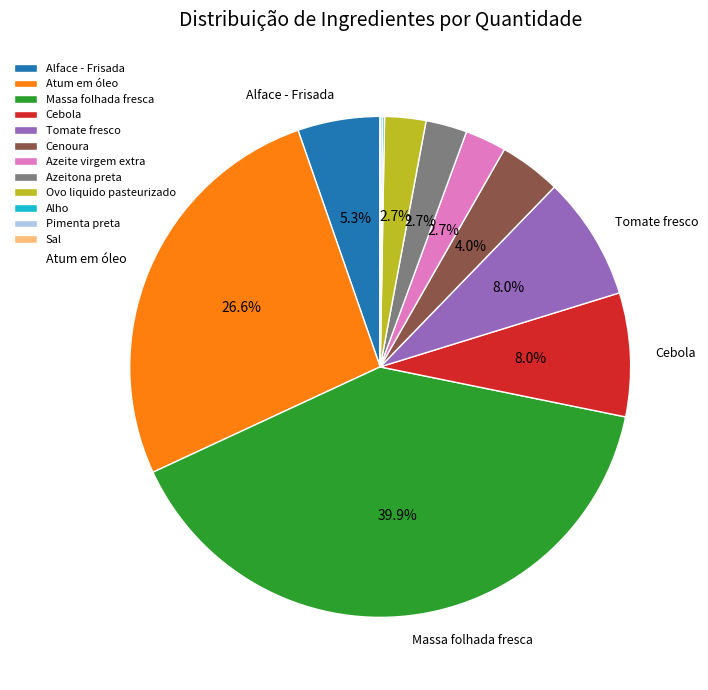

Is there a majority slice in this chart?

No